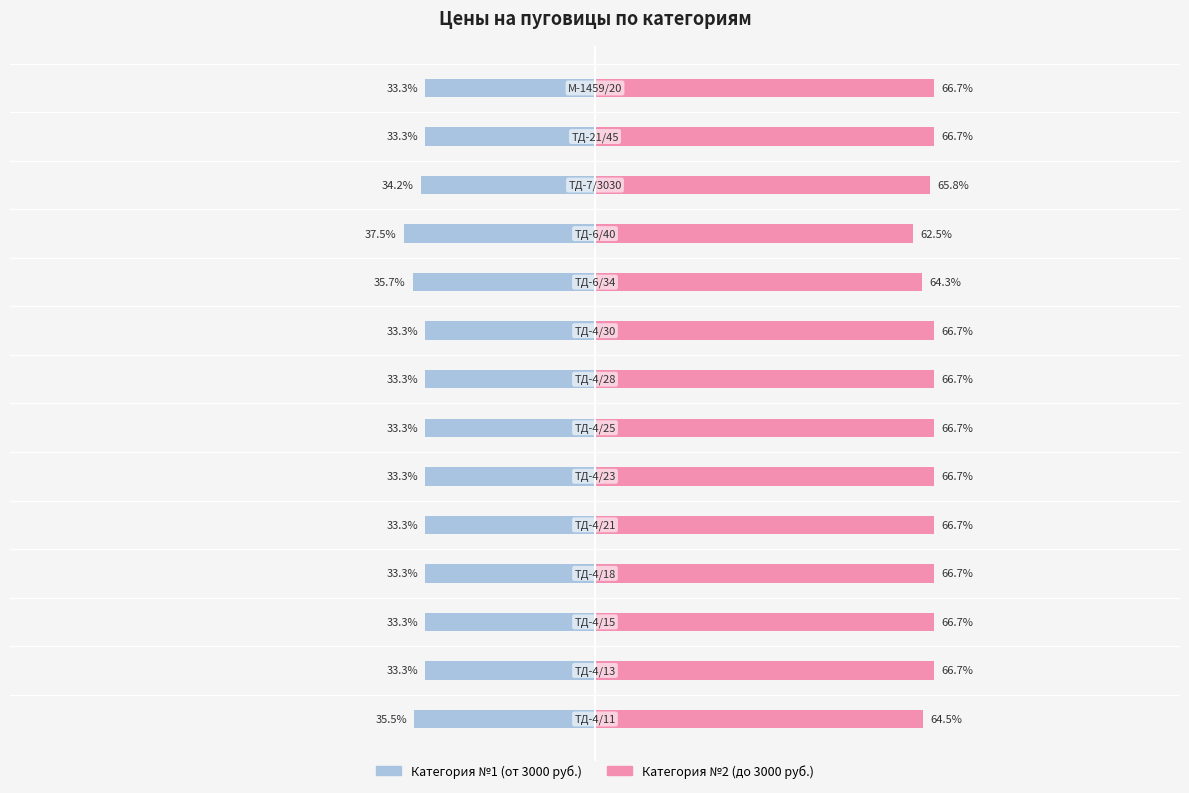

Rank the series by their average value, from highest to lowest.

Категория №2 (до 3000 руб.), Категория №1 (от 3000 руб.)